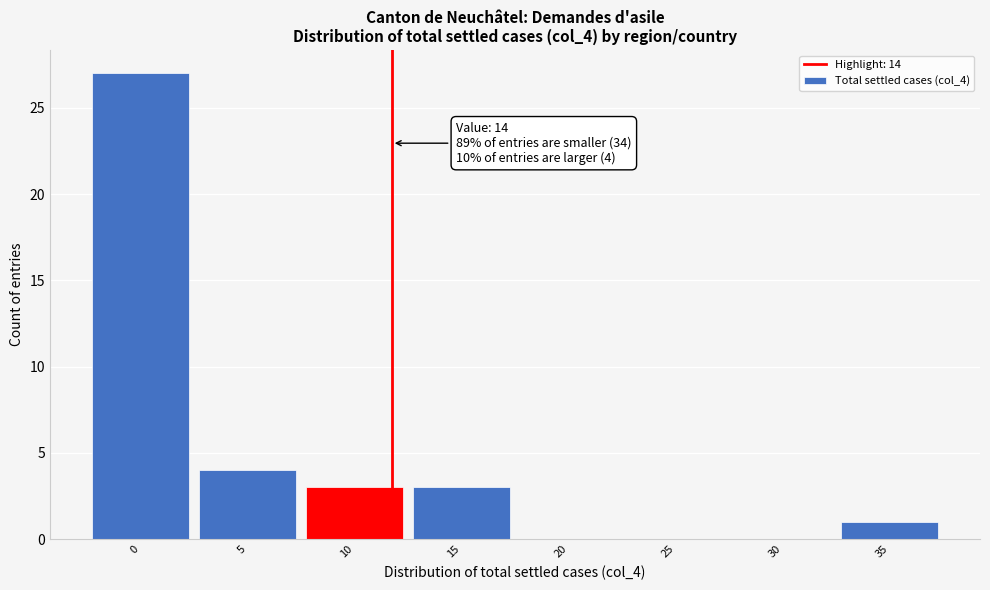

Reading right to left, what are all the values shown in this chart?

35=1	30=0	25=0	20=0	15=3	10=3	5=4	0=27